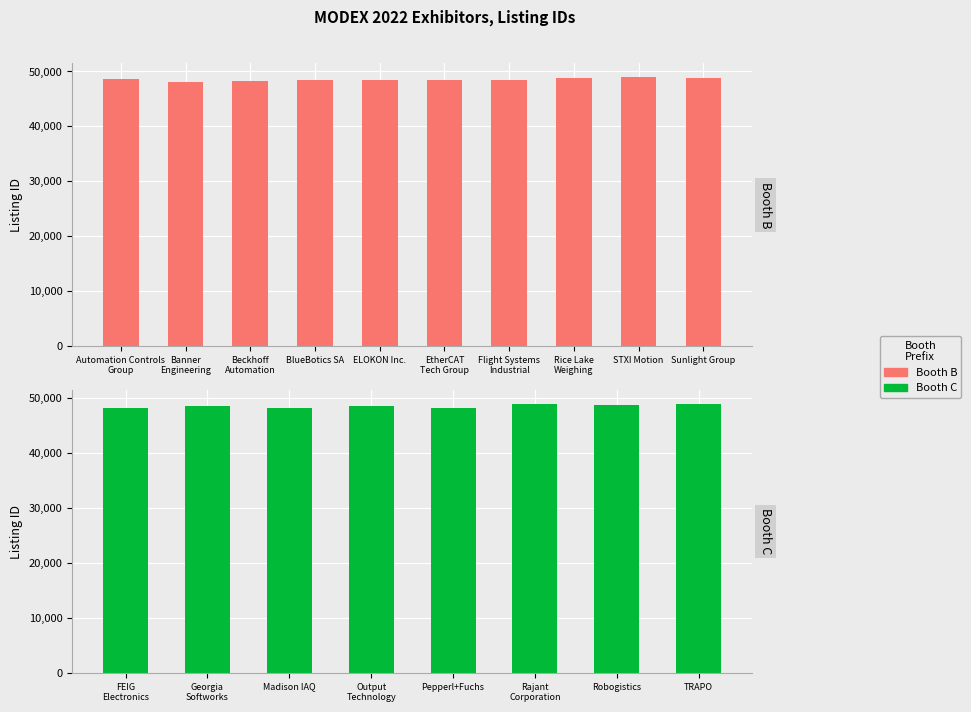

Does the chart contain any negative values?

No